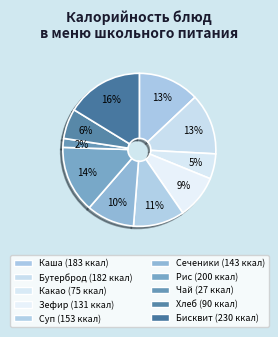

Is there any slice that represents more than half of the pie?

No